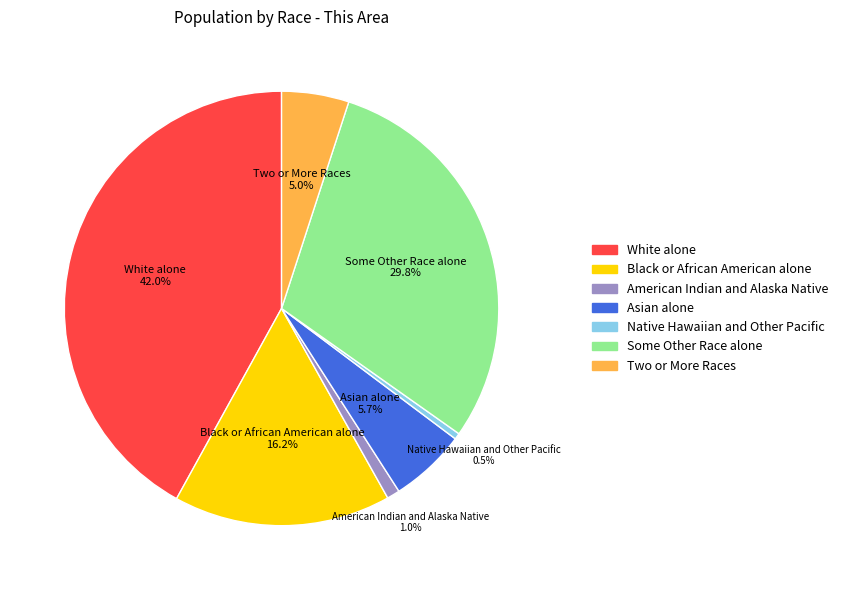

How many slices are in this pie chart?

7